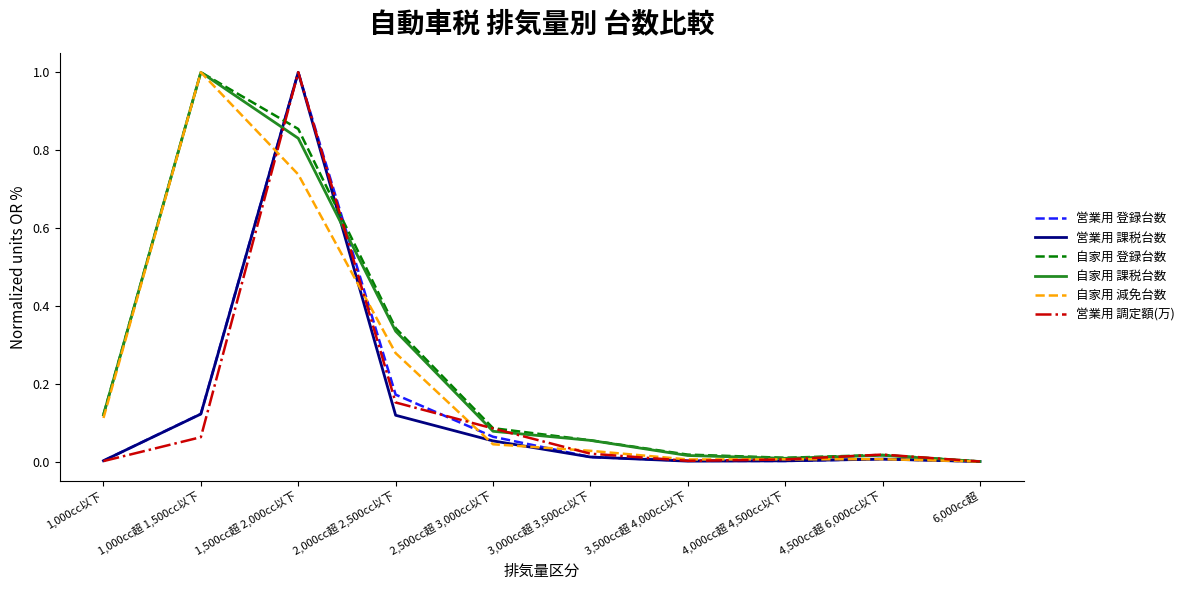

What is the highest value of the 営業用 課税台数 series?

1.0